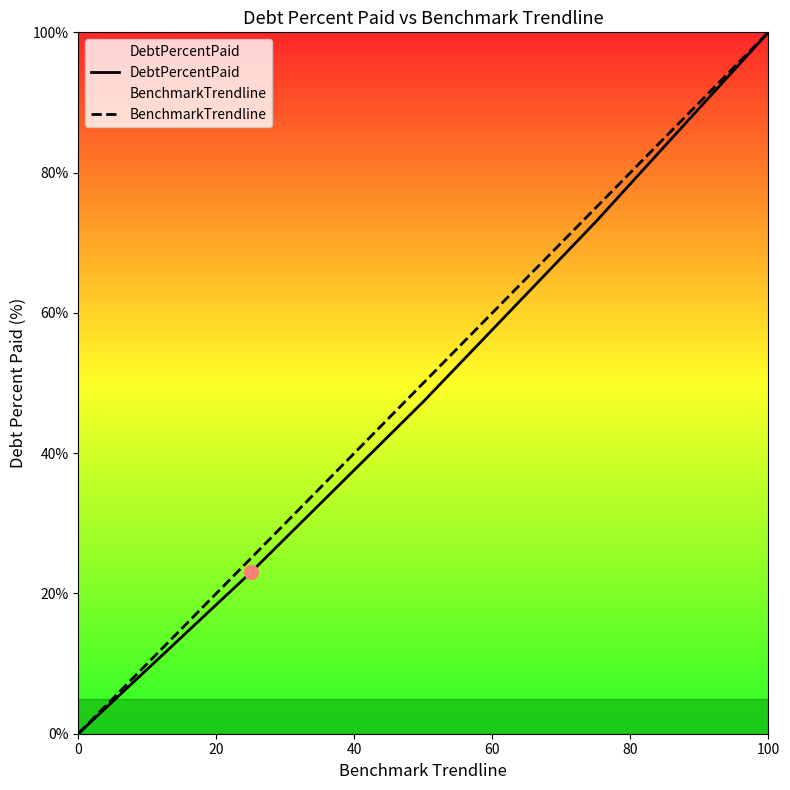

Reading right to left, list all the values displayed in this chart.

DebtPercentPaid: 100.0	73.0	47.3	23.0	0.0
BenchmarkTrendline: 100.0	75.0	50.0	25.0	0.0